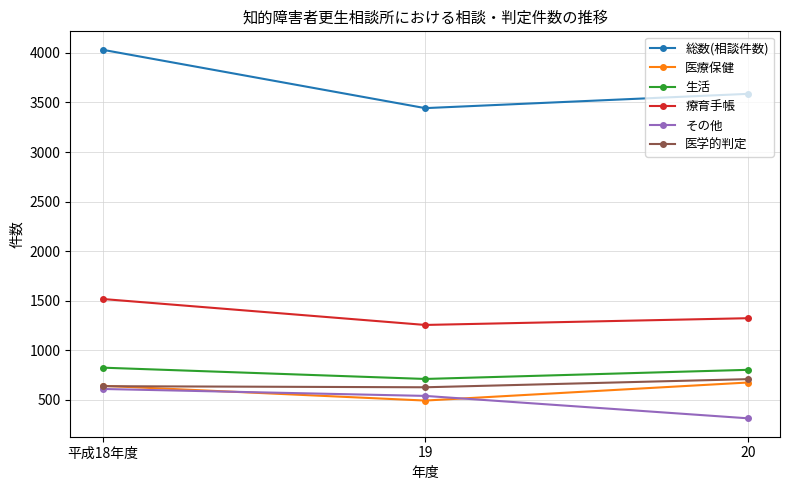

How many distinct data groups are displayed?

6